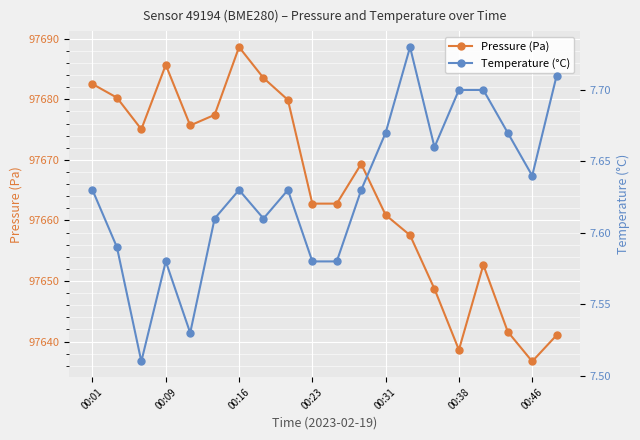

The Pressure (Pa) series shows 97685.7 at 00:09. True or false?

True